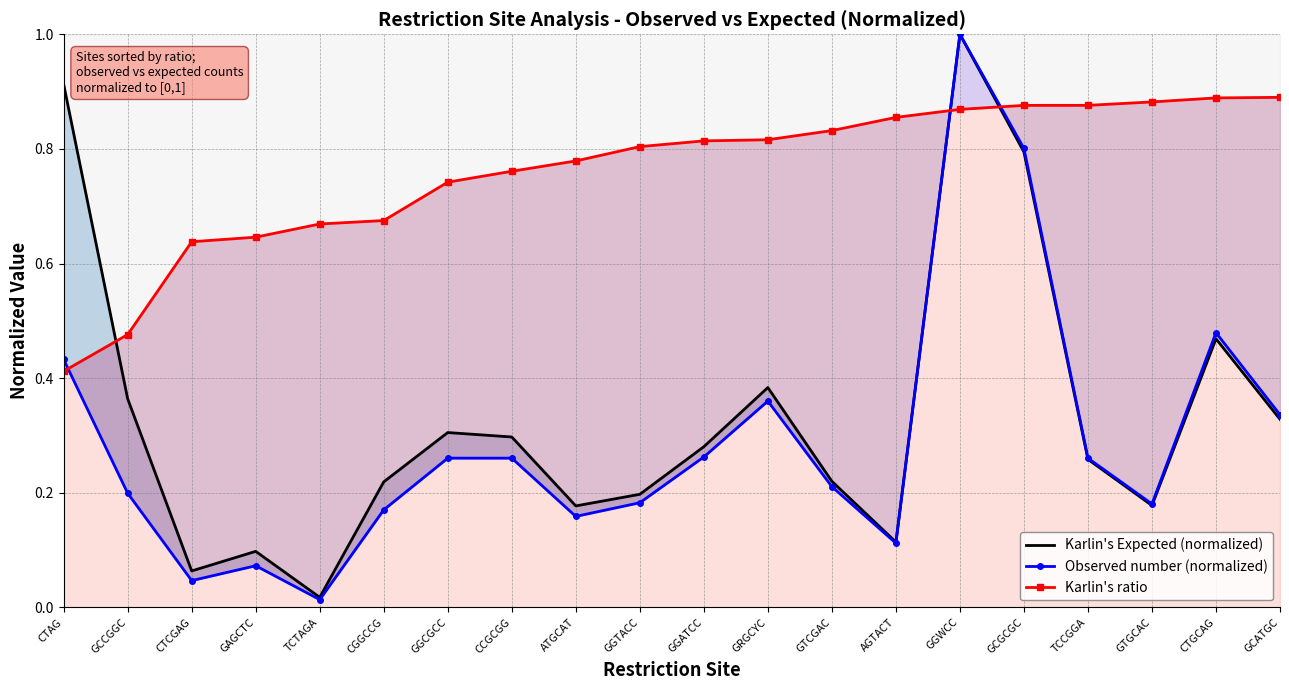

What is the value of the Observed number (normalized) point at the 12th from the left?

0.4